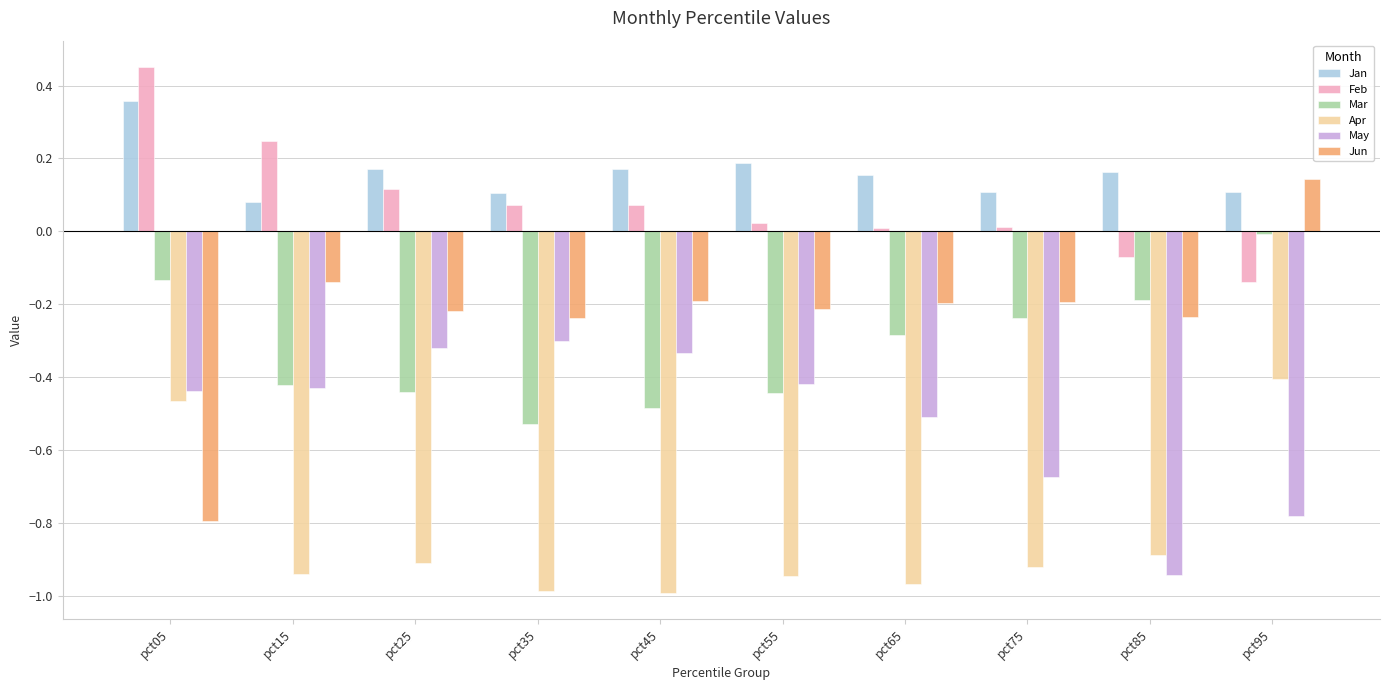

Which series has the largest total across all categories?

Jan